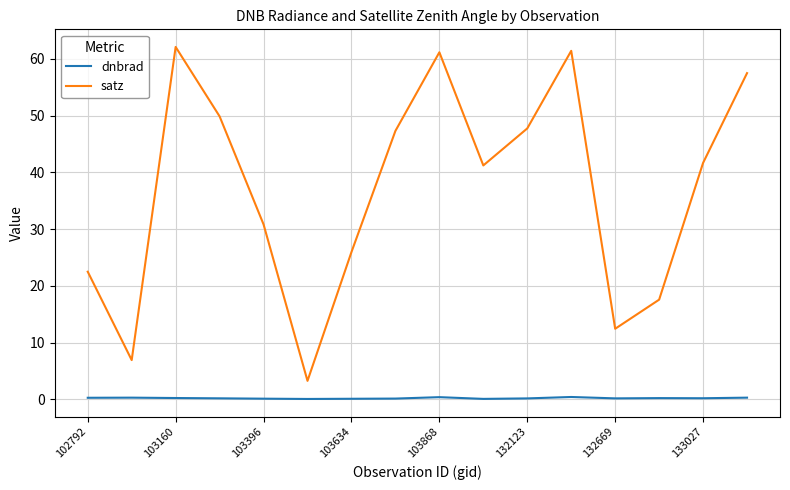

What is the minimum value for satz?

3.3